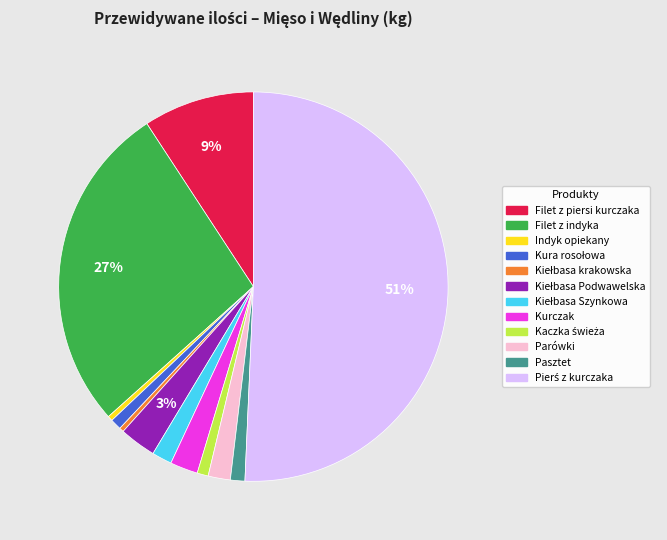

Between Filet z piersi kurczaka and Pasztet, which is larger?

Filet z piersi kurczaka